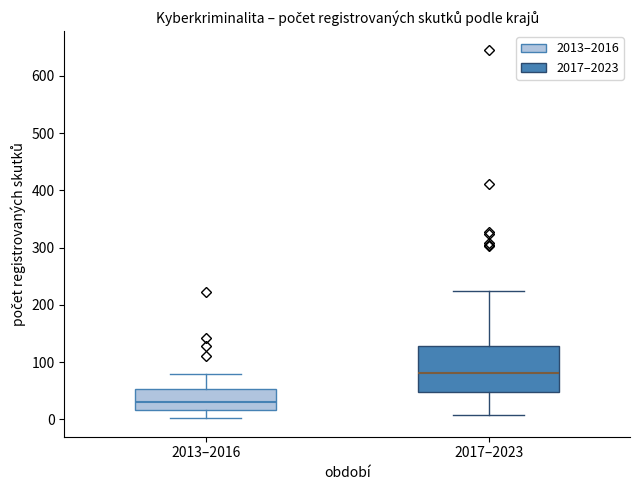

Which box's median line is the highest?

2017–2023